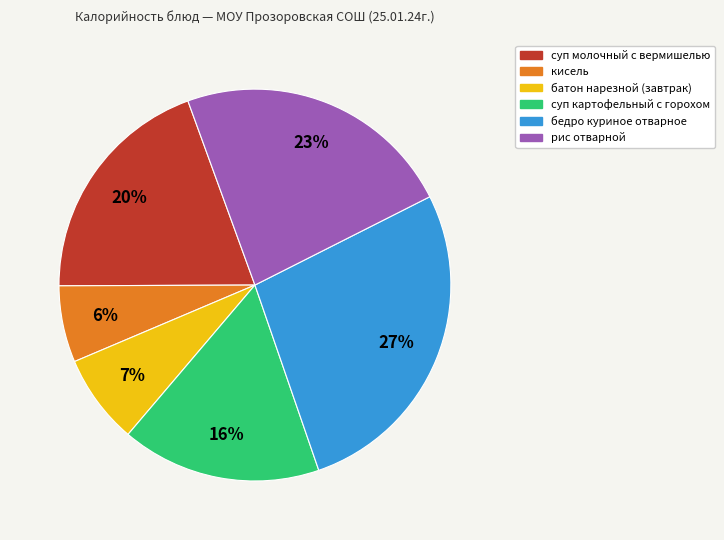

Does суп картофельный с горохом represent more than half of the total?

No